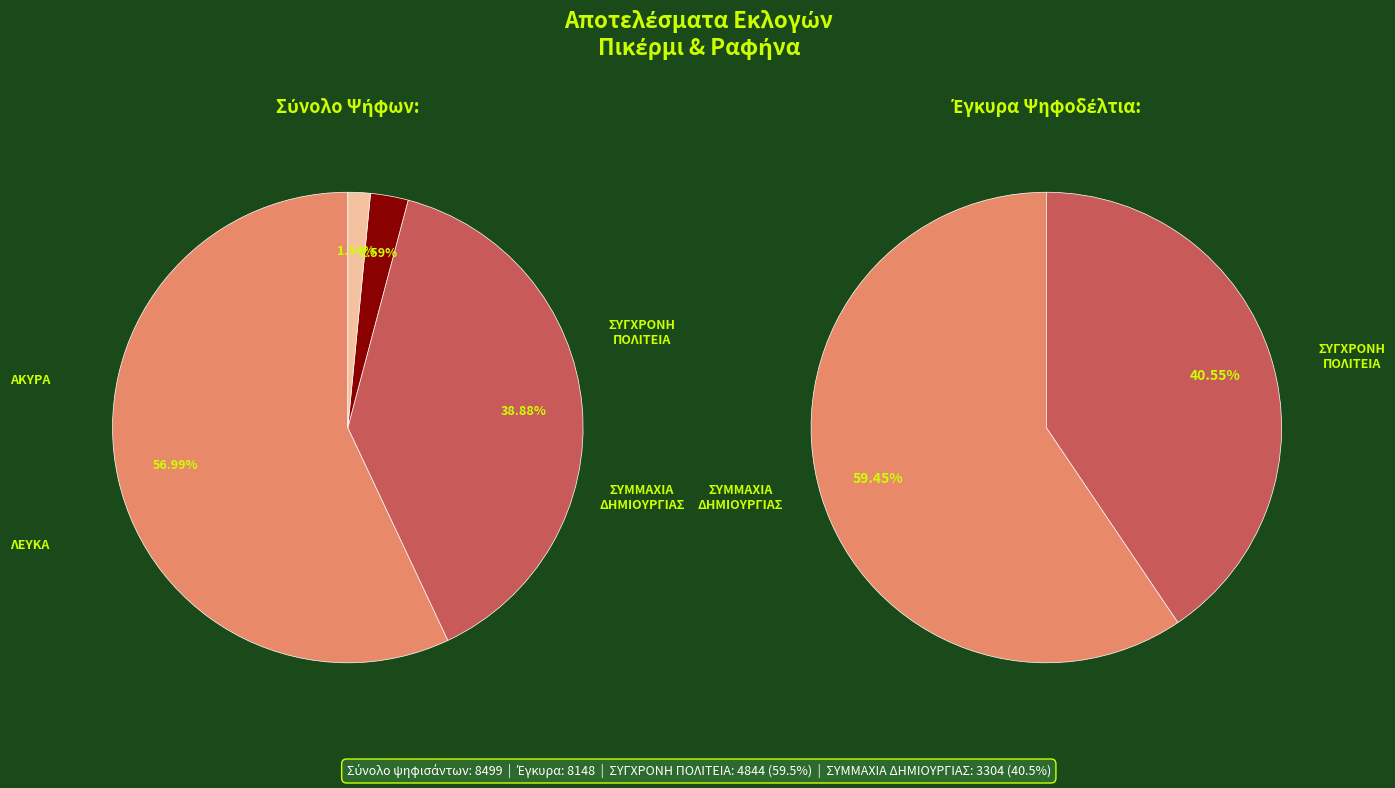

What portion of the pie excludes 26?

96.1%